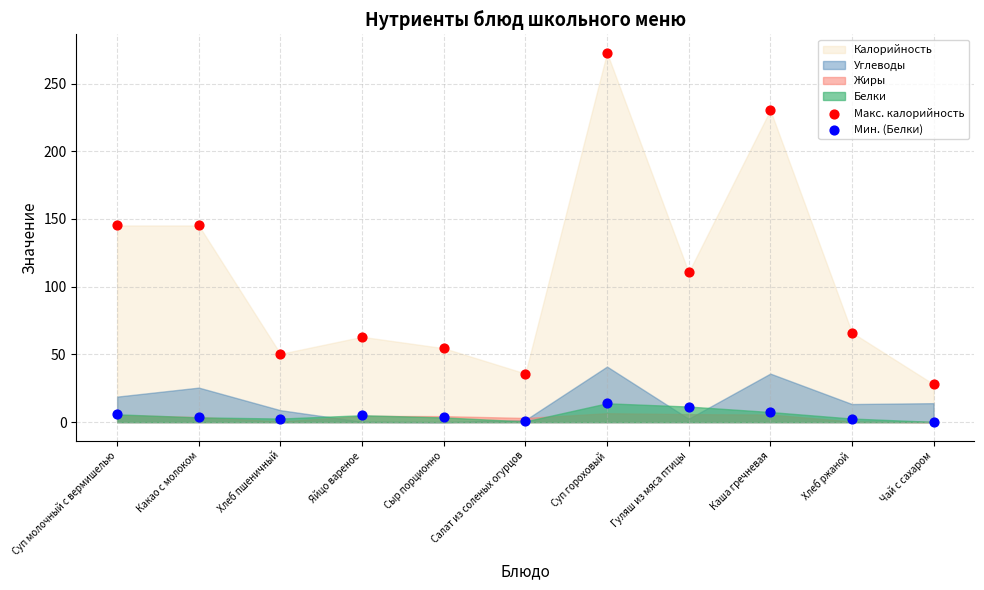

Which series contains the highest Y value?

Макс. калорийность